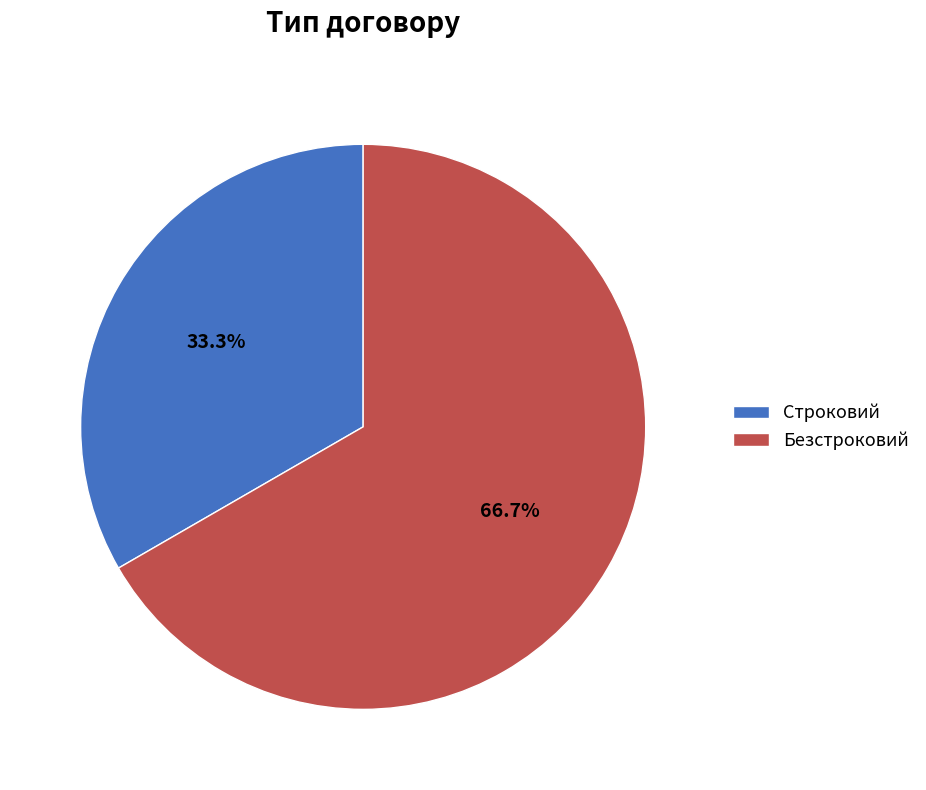

Is the sum of Безстроковий and Строковий greater than half?

Yes